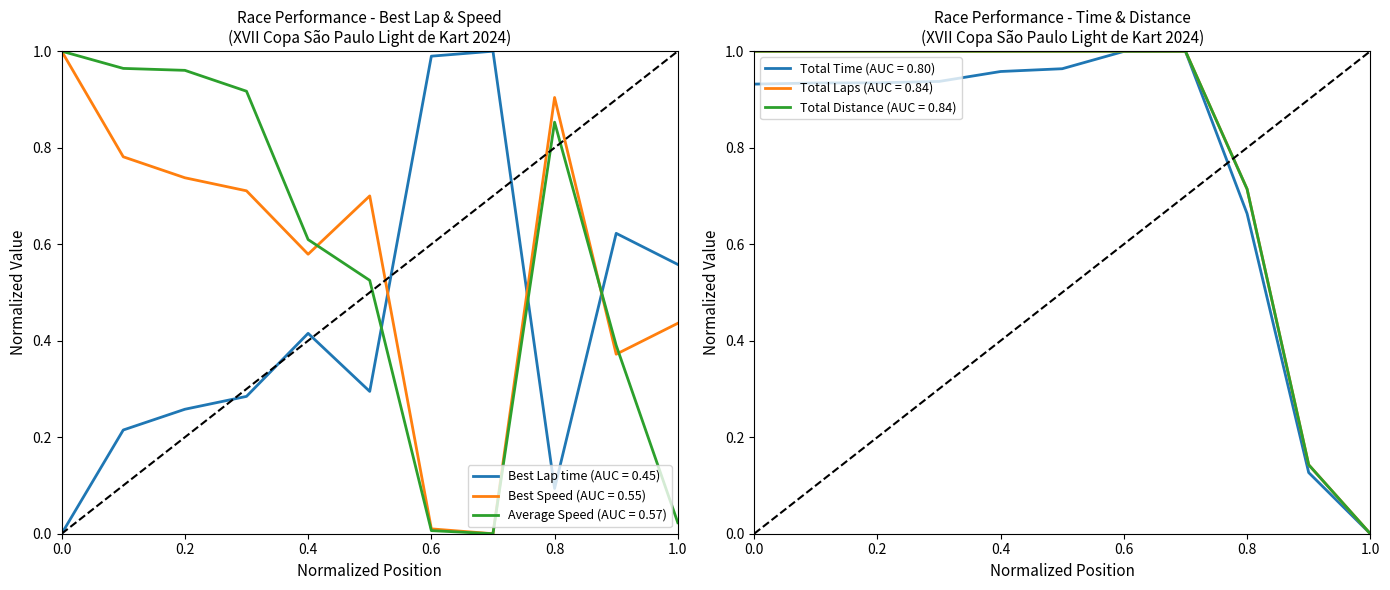

How many values in the Best Lap time series exceed 0?

10